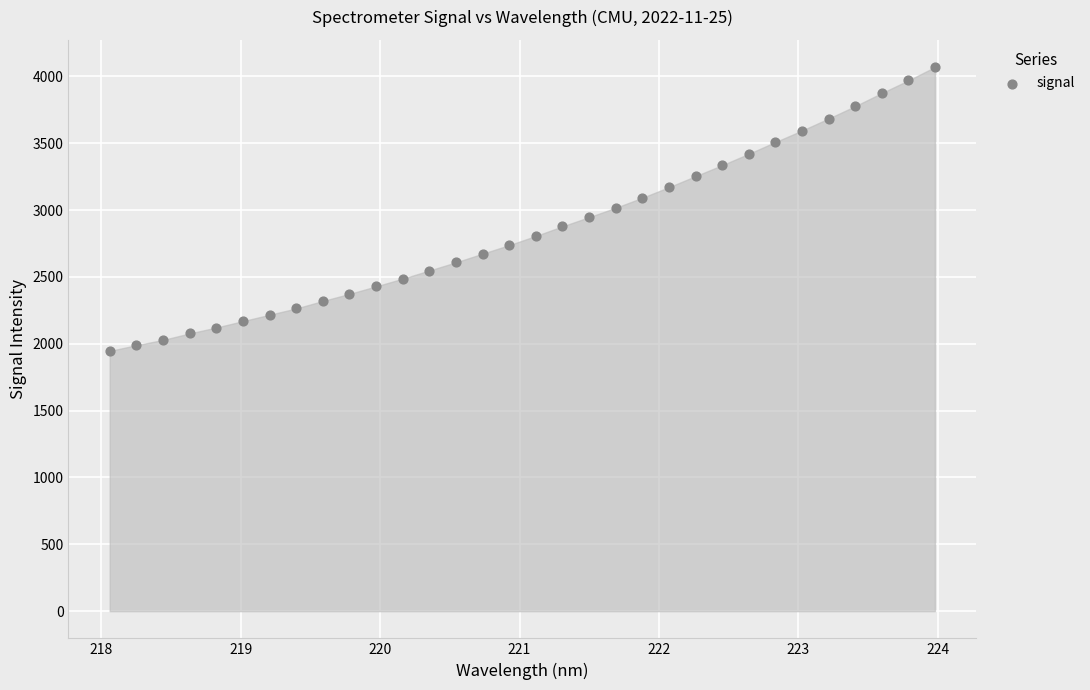

What is the range of X values (max minus min)?

5.9